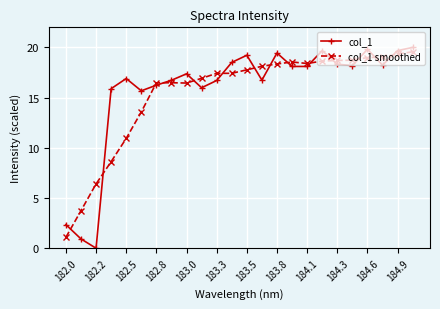

Which series has the largest range (max minus min)?

col_1